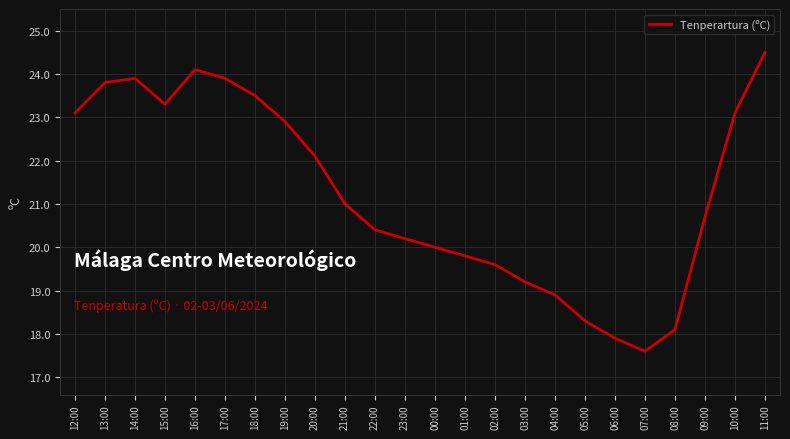

Does the chart have visible grid lines?

Yes